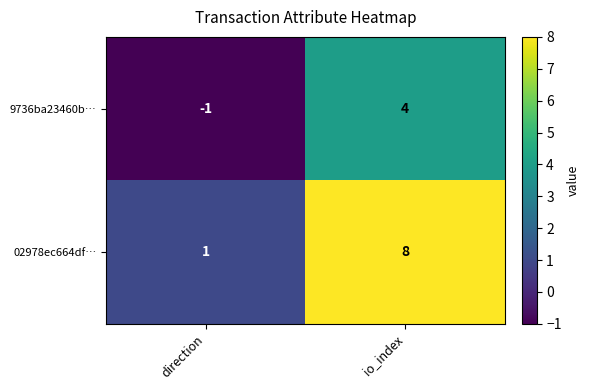

What is the difference between the maximum and minimum values in the 9736ba23460b… series?

5